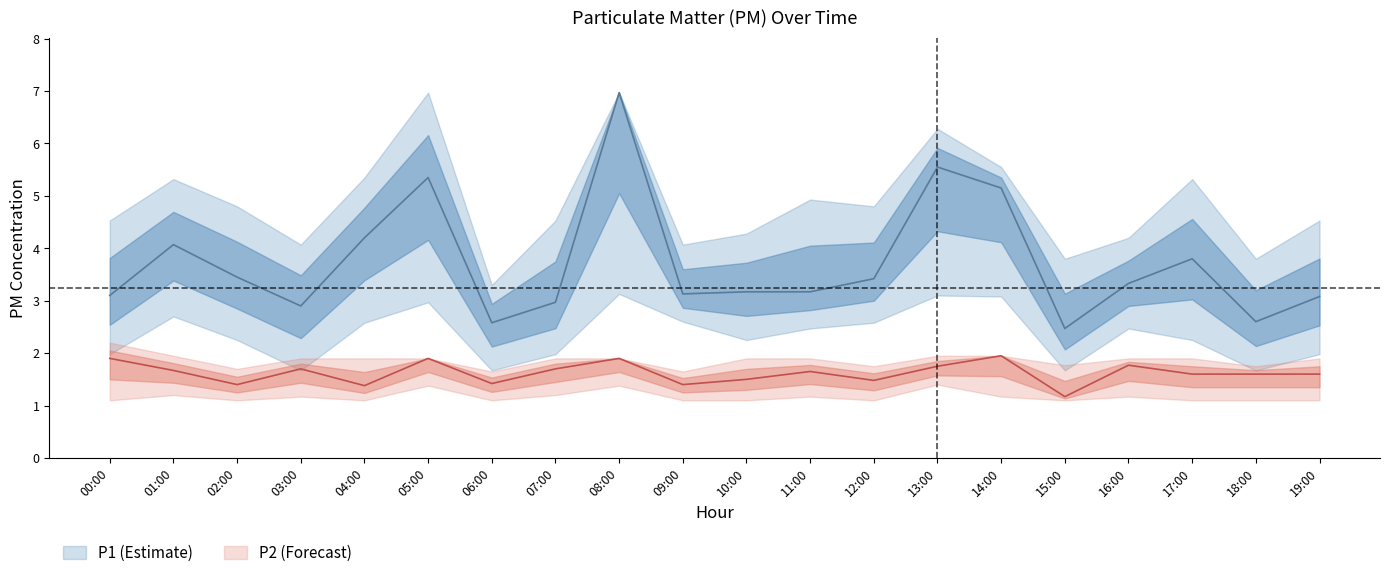

What is the sum of the P1_upper values at 13:00 and 05:00?

13.2